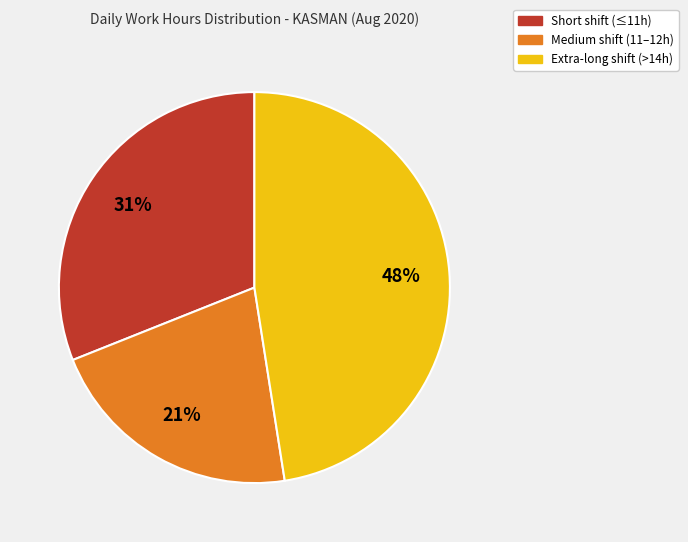

To the nearest percent, what is the average slice percentage?

33%